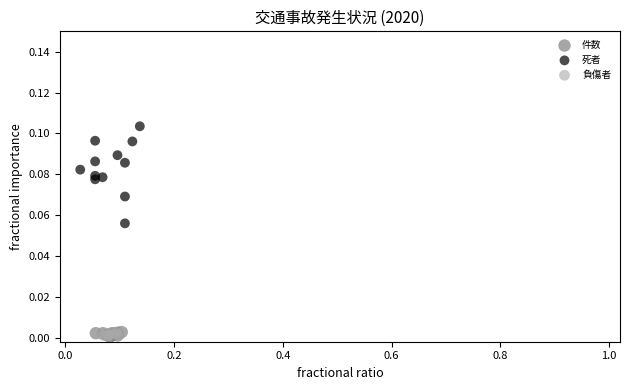

Which series contains the highest Y value?

死者